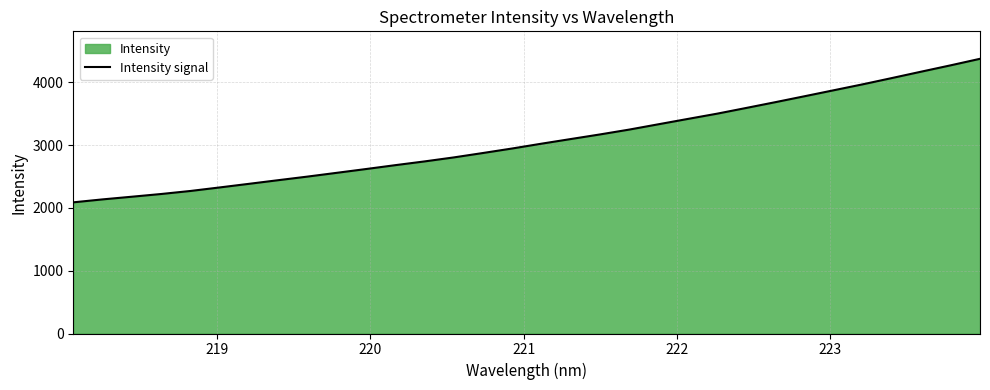

What is the minimum value shown in the chart?

2088.0